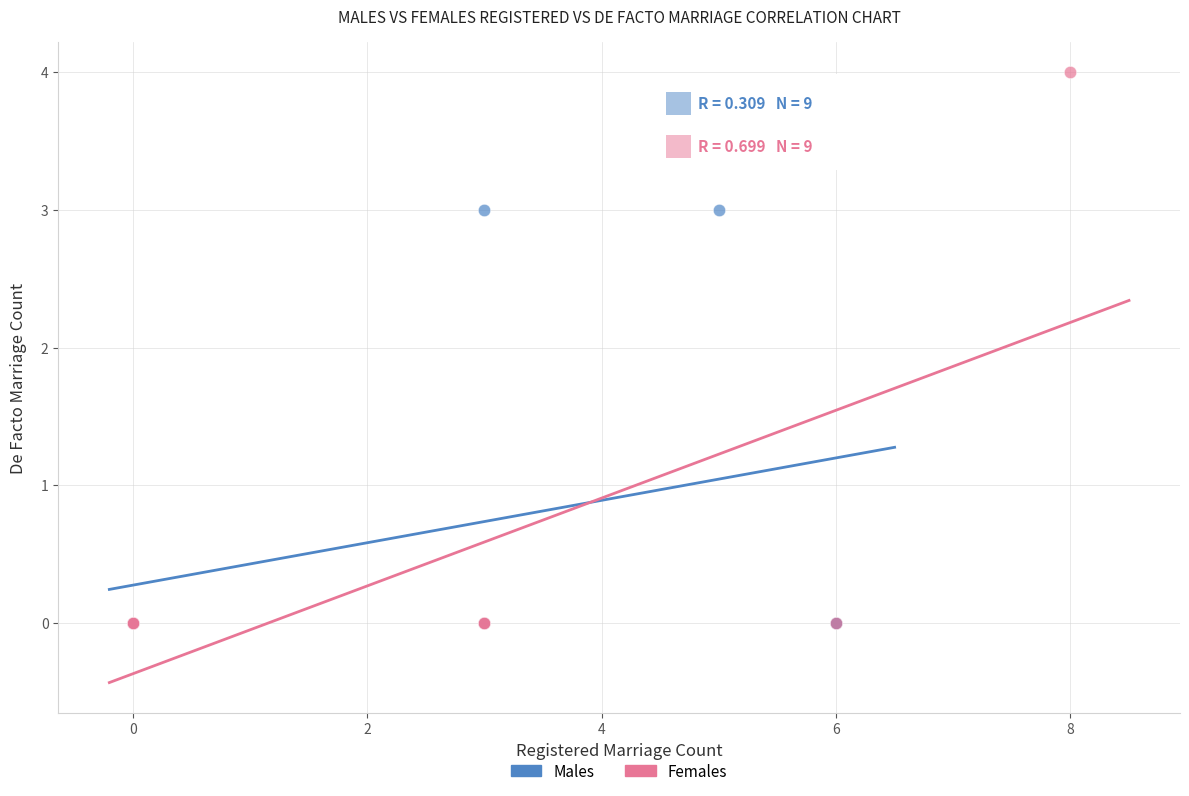

Which series reaches the maximum Y coordinate?

Females